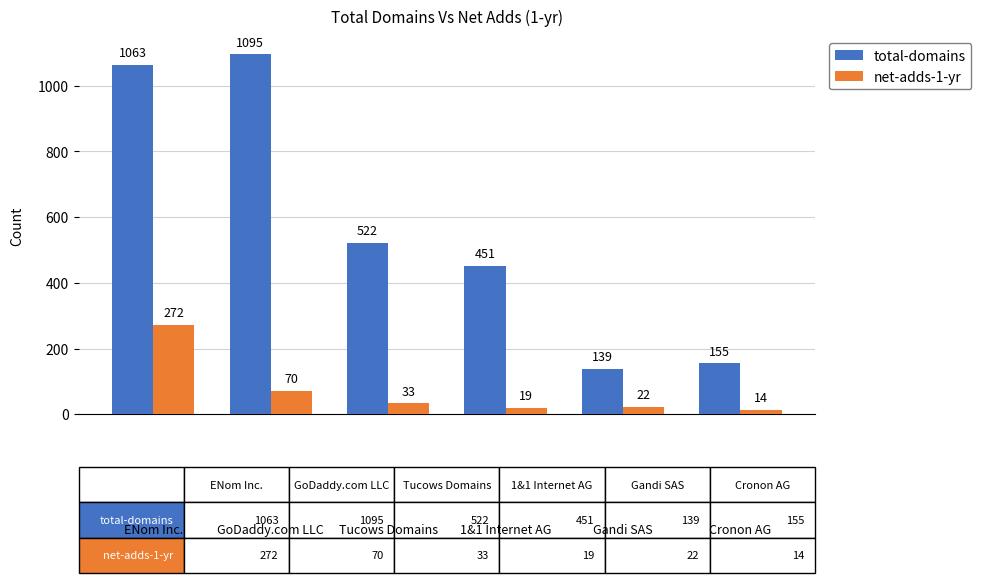

Reading left to right, list all the values displayed in this chart.

total-domains: 1063	1095	522	451	139	155
net-adds-1-yr: 272	70	33	19	22	14